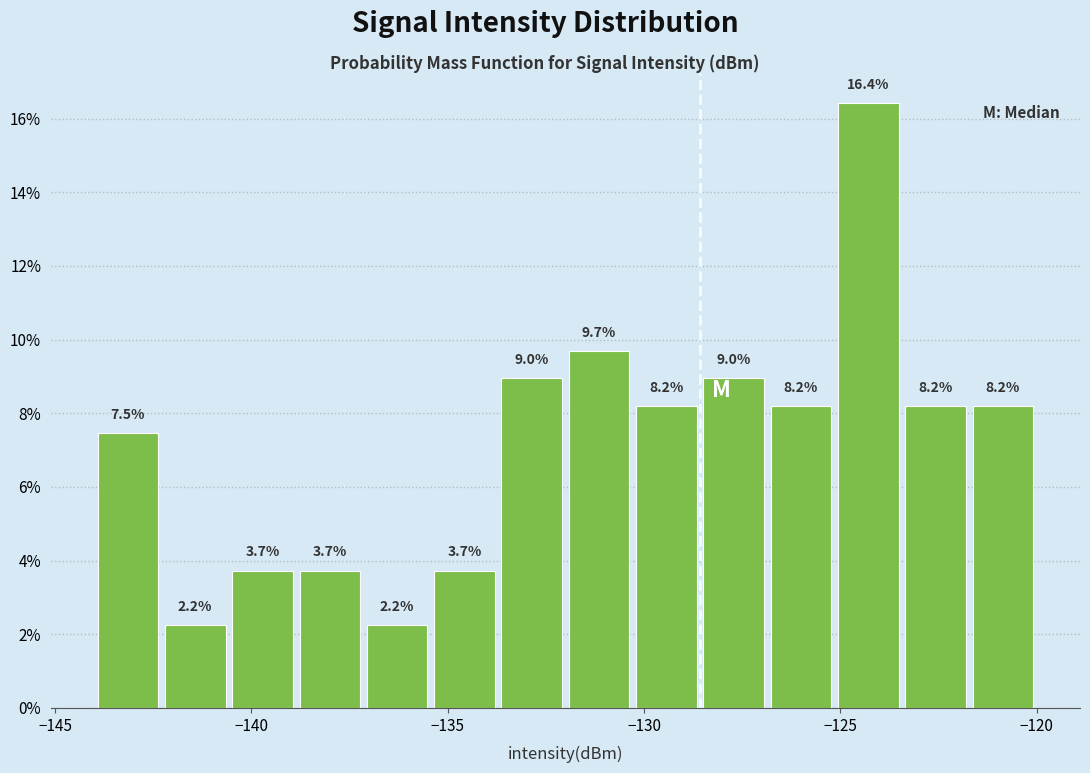

Around what value on the x-axis is the tallest bar? Give the approximate position of its centre, as read against the axis.

-124.5